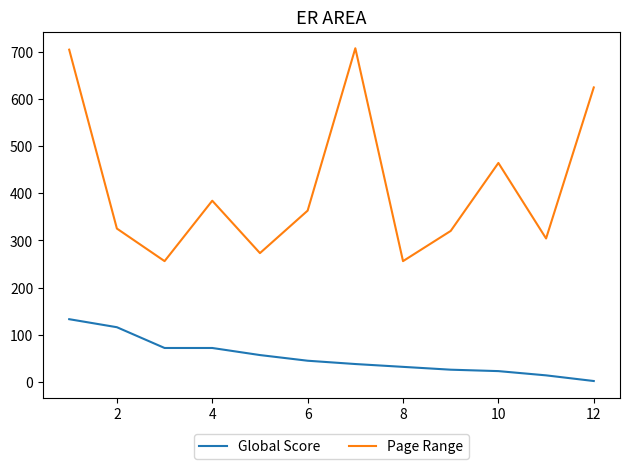

Which series has the widest spread of values?

Page Range